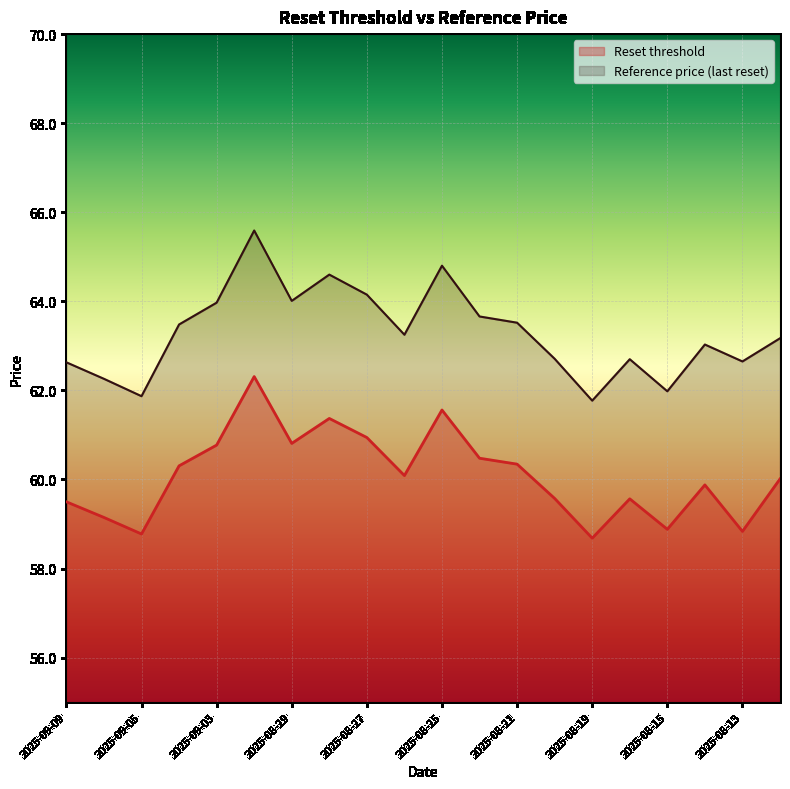

Which series has the largest total across all categories?

Reference price (last reset)